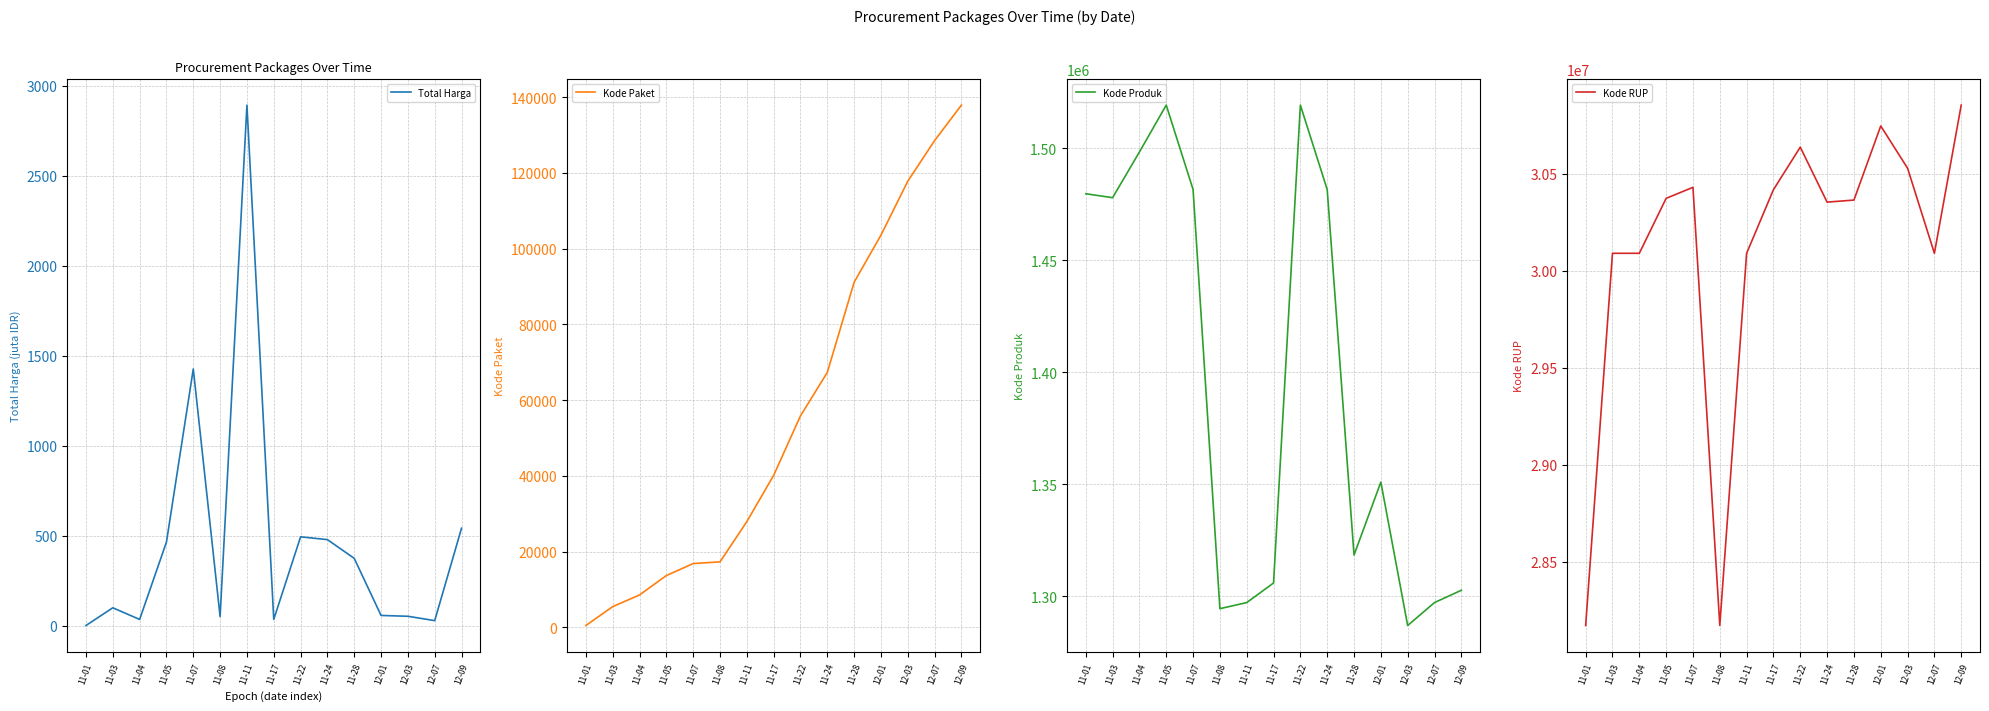

The value of Total Harga at 12-01 is 56.2. True or false?

True